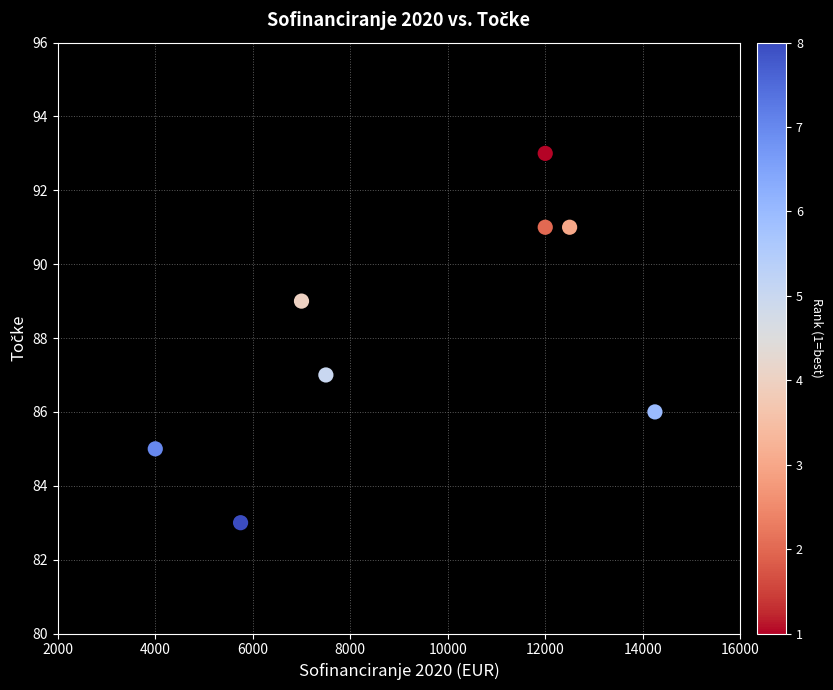

What is the average Y value?

88